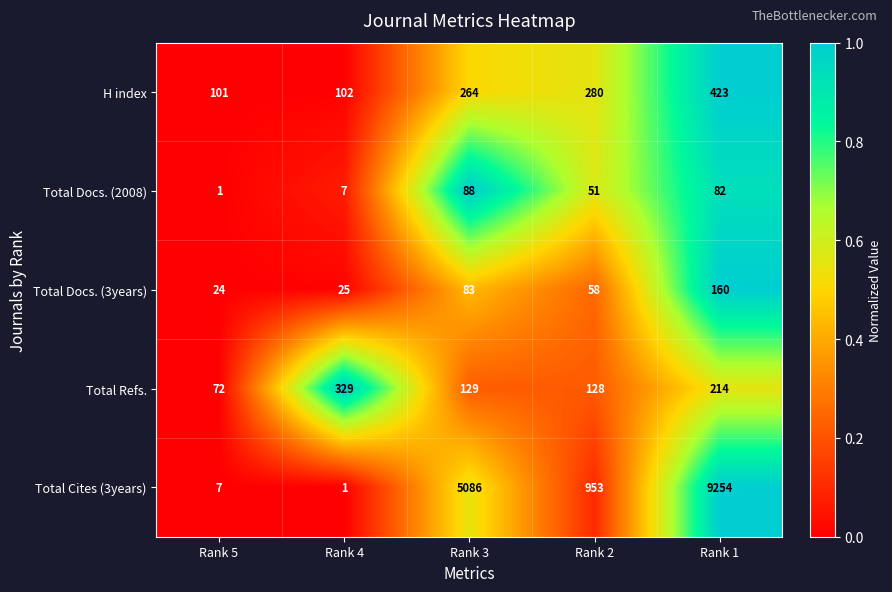

Is the value of Total Docs. (2008) at Rank 5 greater than the value of Total Cites (3years) at Rank 5?

No